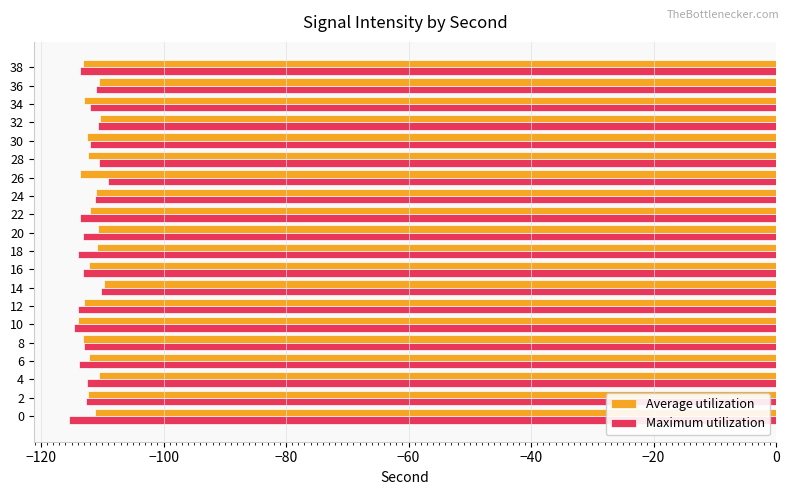

What is the minimum value shown in the chart?

-115.4